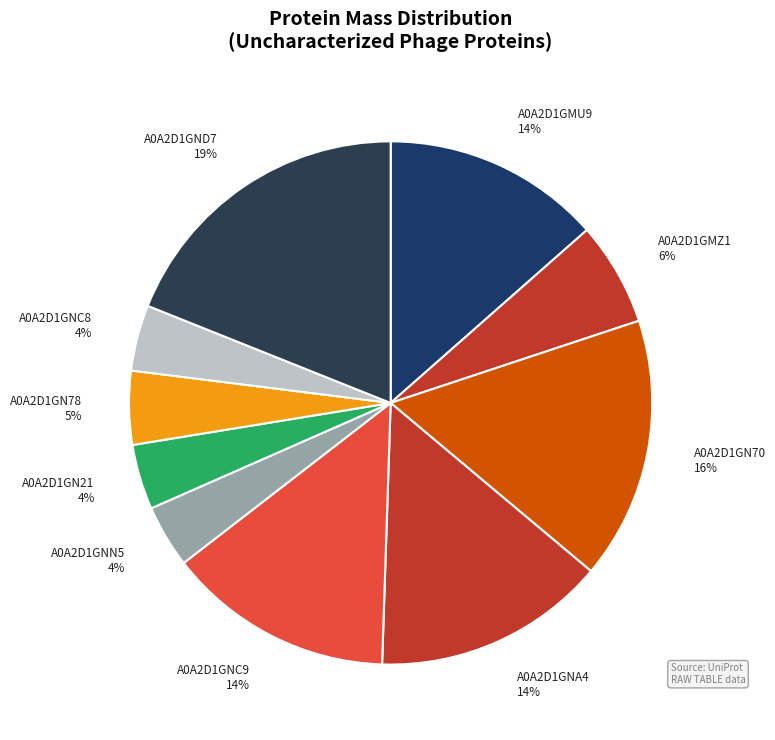

Is there any slice that represents more than half of the pie?

No